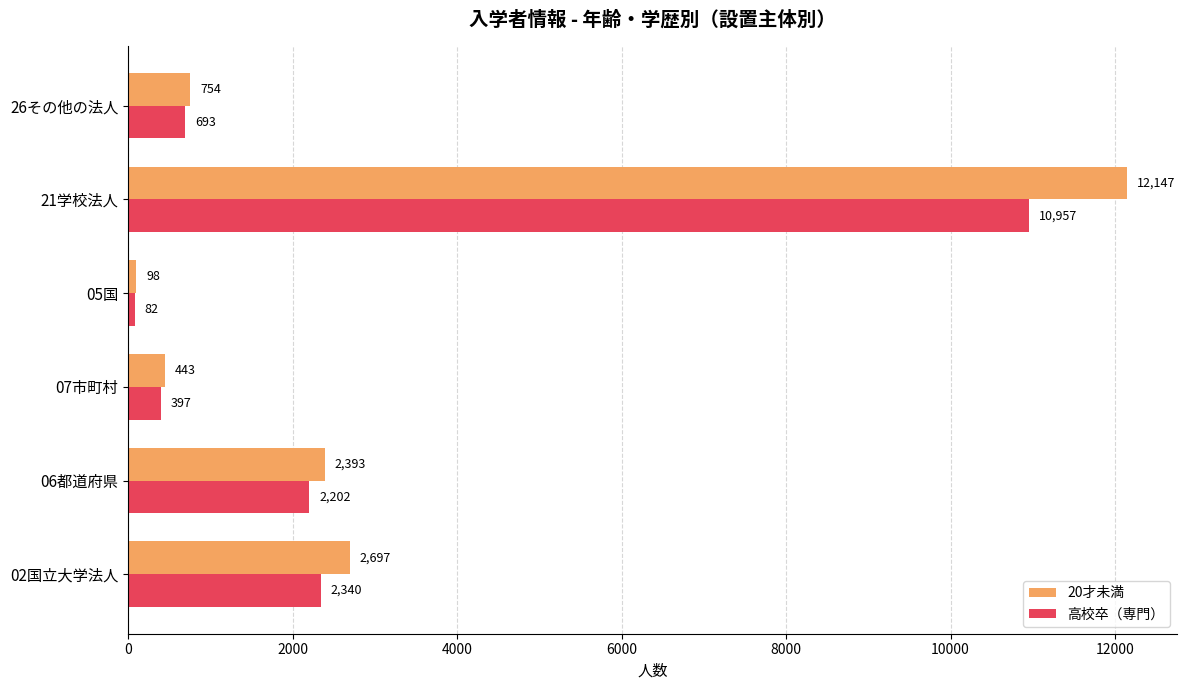

Rank the series by their maximum value, from highest to lowest.

20才未満, 高校卒（専門）